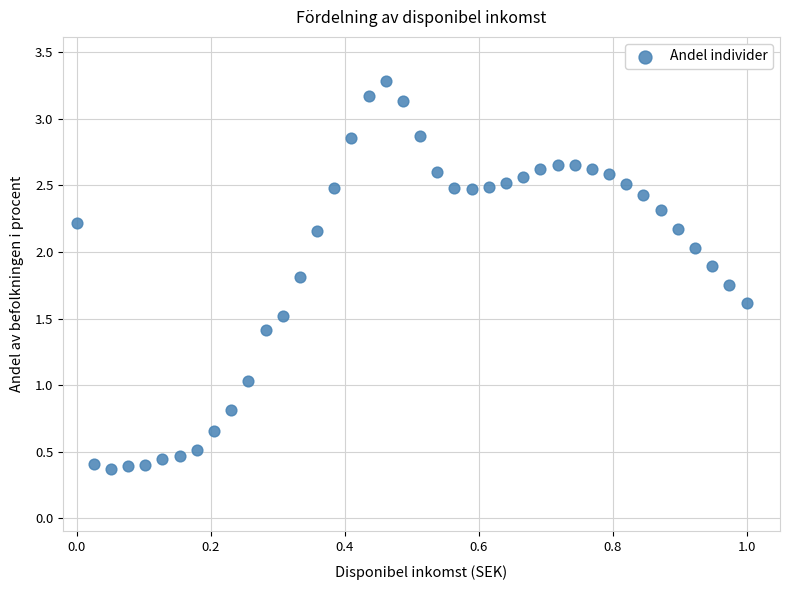

What is the range of X values (max minus min)?

1.0